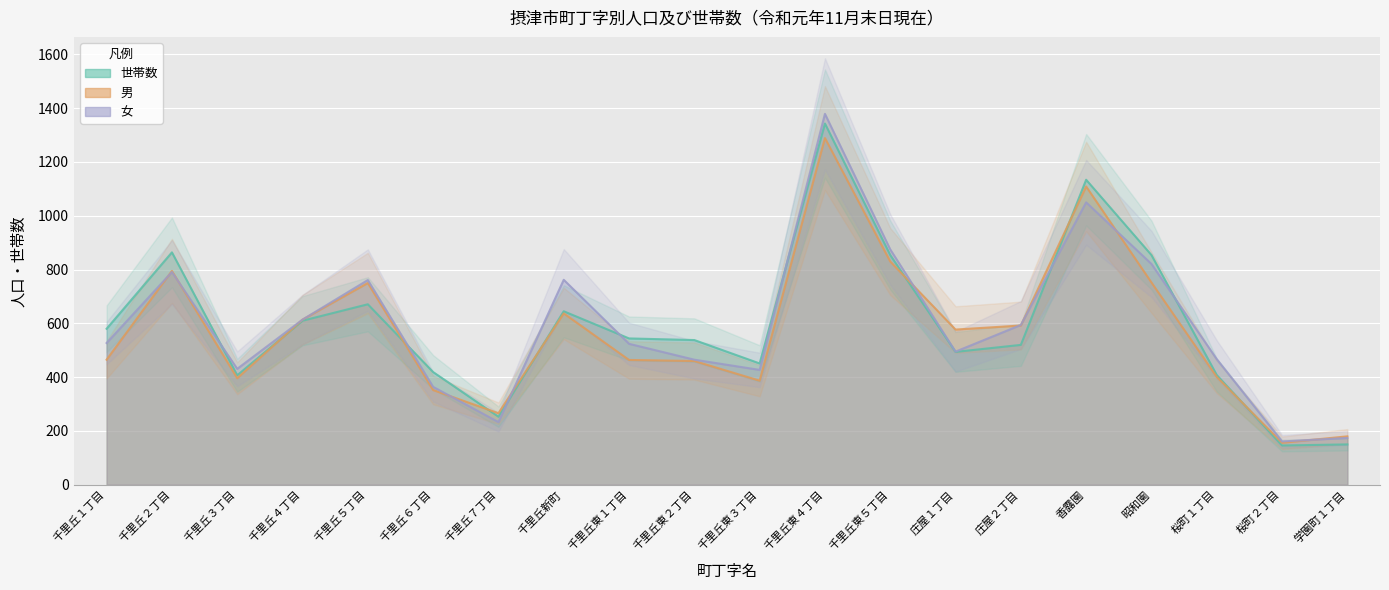

At which label does 男 reach its peak?

千里丘東４丁目